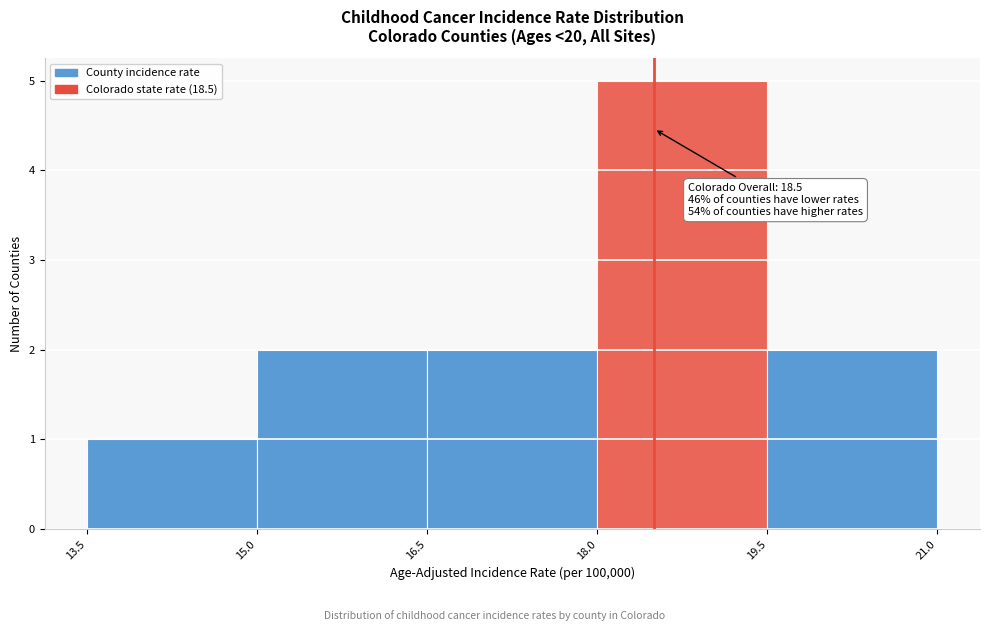

Over which range of the x-axis is the bar tallest?

18.0 to 19.5